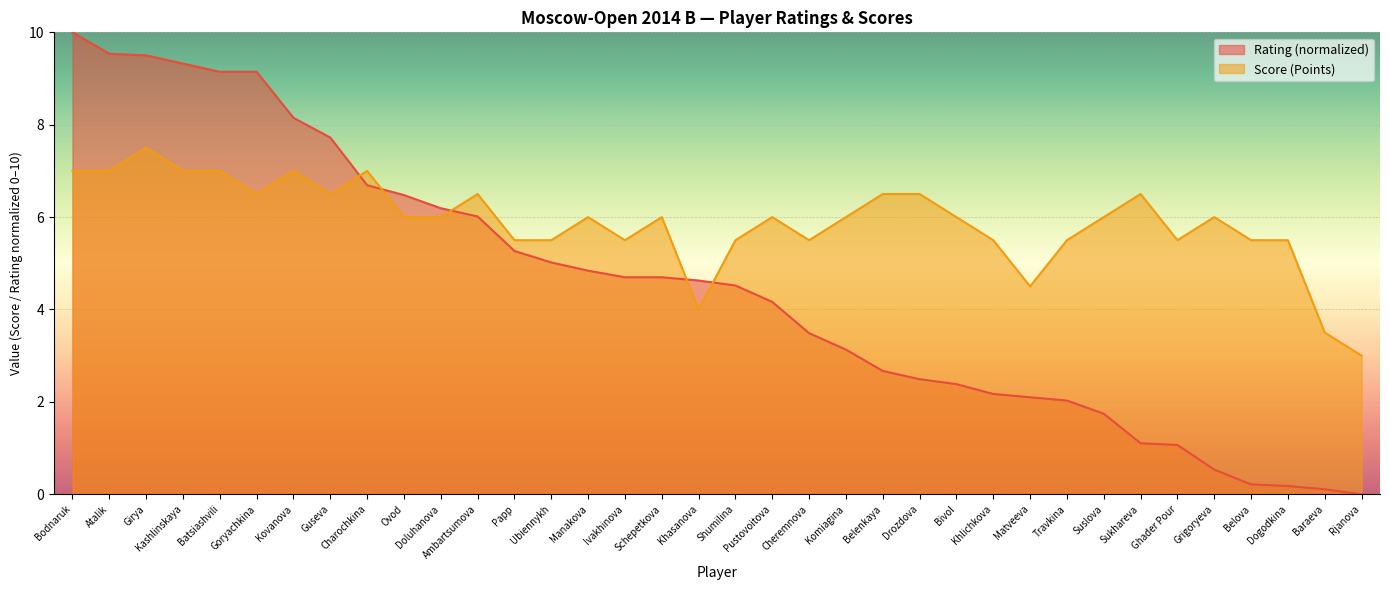

Which series changed the most between Ivakhinova and Belenkaya?

Rating (normalized)